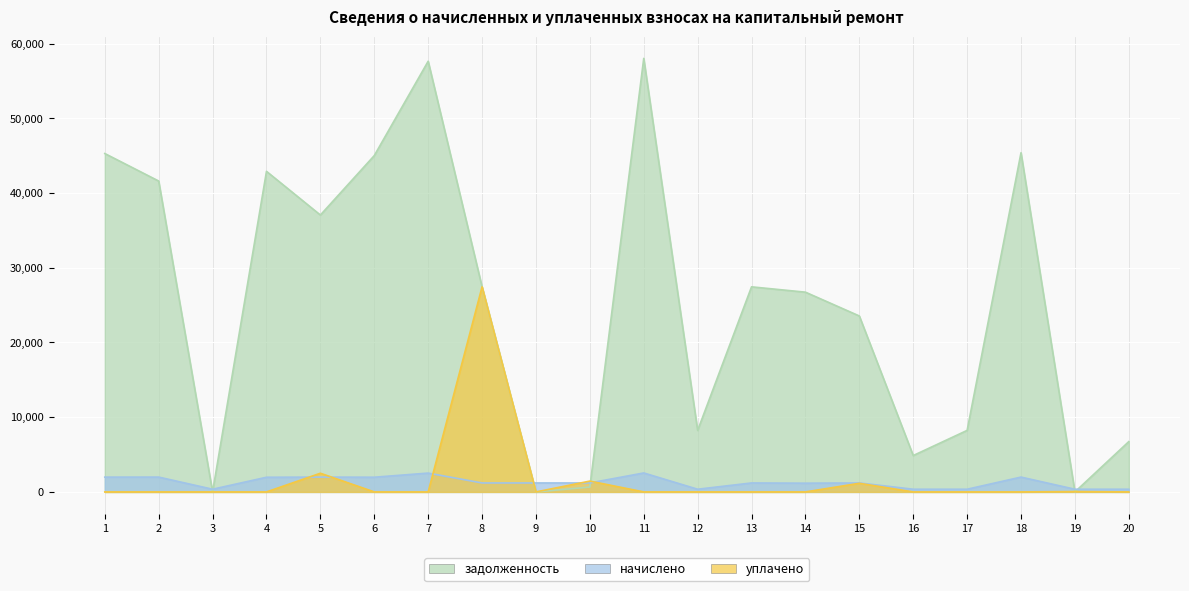

What is the value of the задолженность point at the 4th from the left?

42898.5